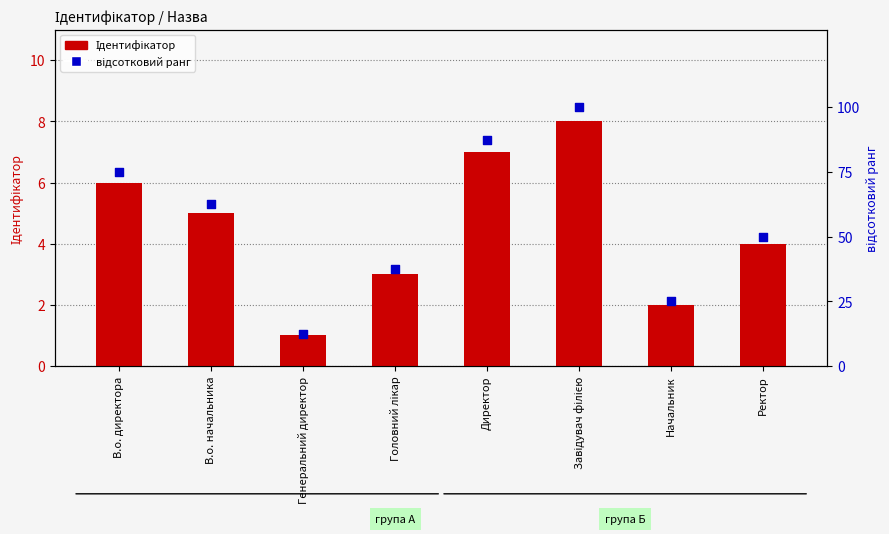

What are all the series names shown in the legend?

Ідентифікатор, відсотковий ранг